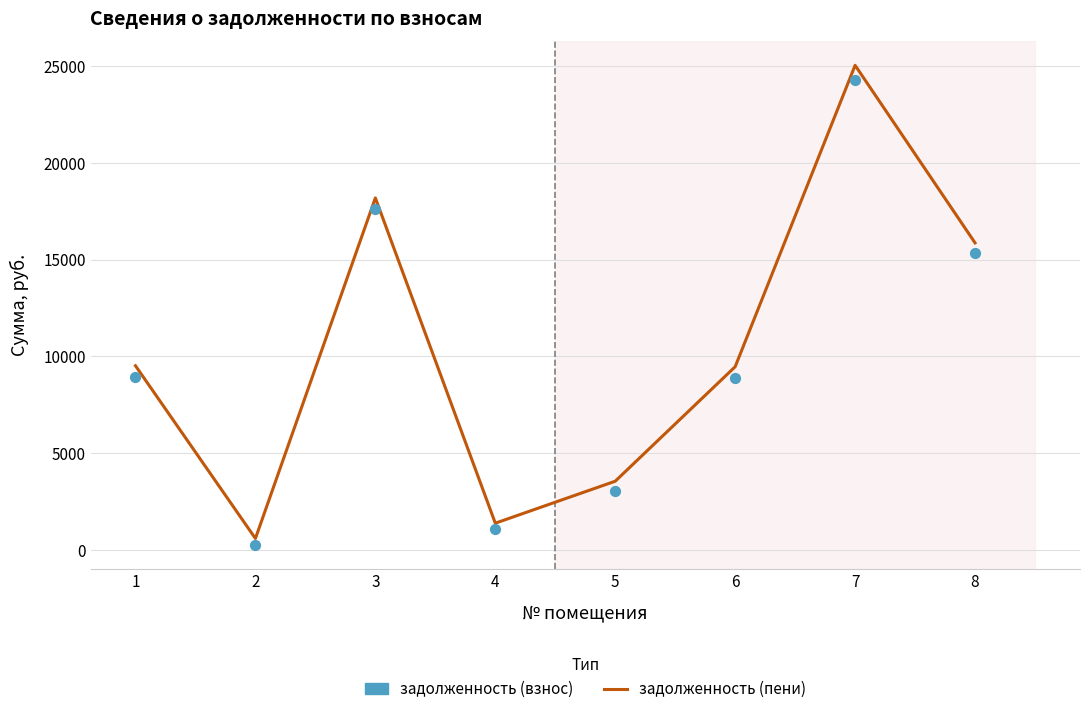

Which series has the largest Y range (max minus min)?

задолженность (пени)